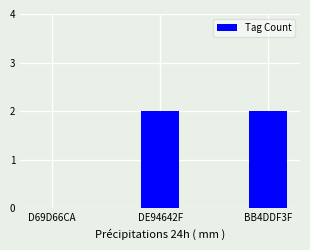

What is the change in value from D69D66CA to BB4DDF3F?

+2